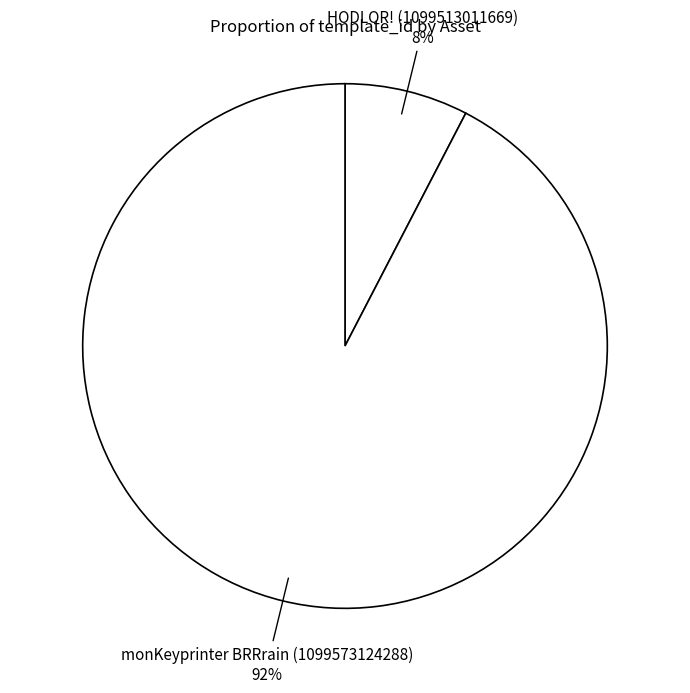

Which category has the biggest portion of the pie?

monKeyprinter BRRrain (1099573124288)